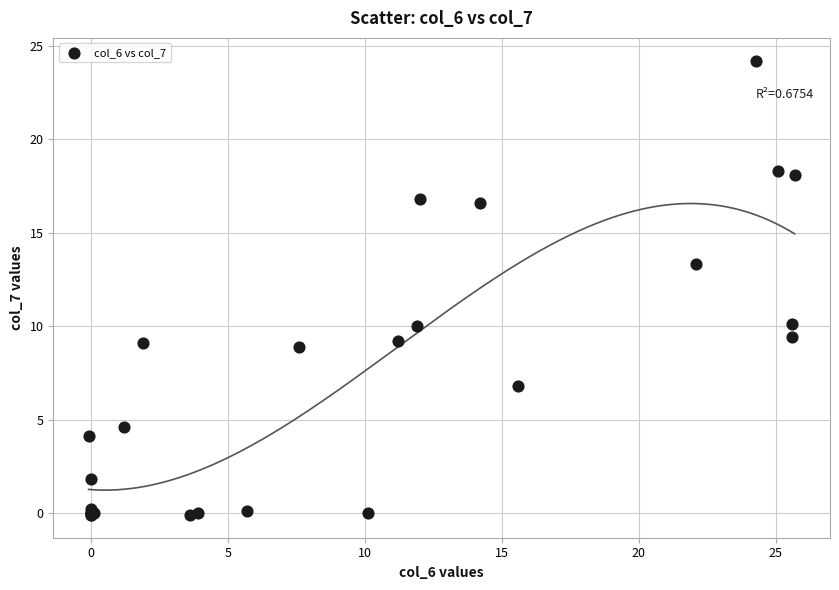

What Y value in the scatter plot is closest to 12?

13.3